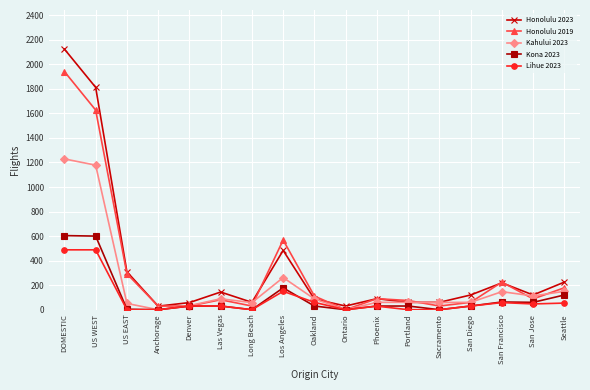

List the series in order of their peak value, lowest first.

Lihue 2023, Kona 2023, Kahului 2023, Honolulu 2019, Honolulu 2023